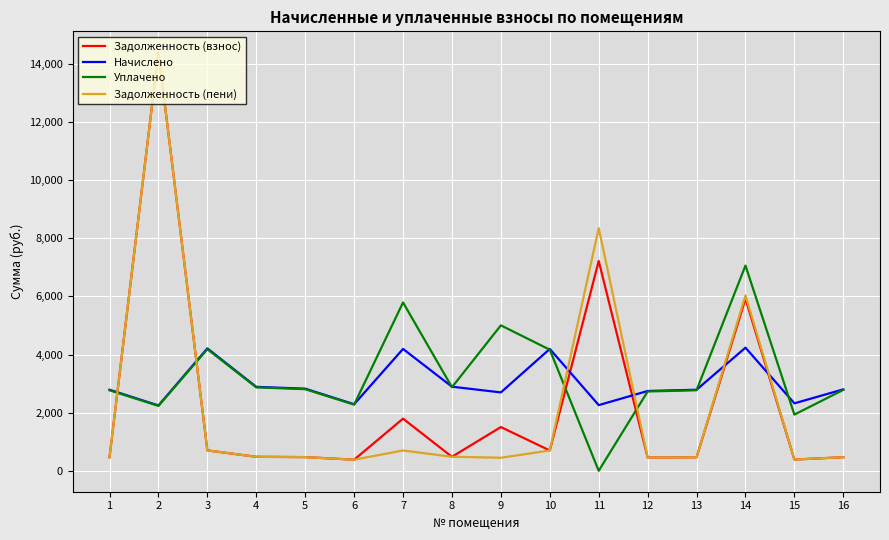

What is the lowest value of the Задолженность (взнос) series?

381.7